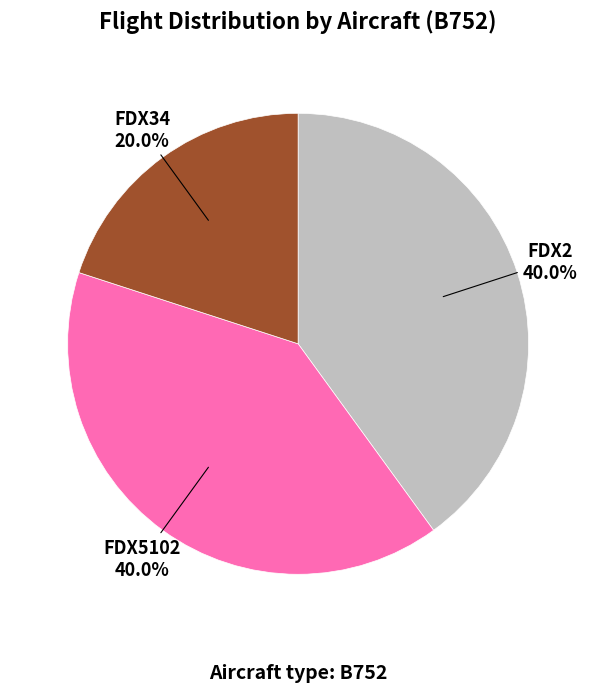

Is it true that FDX34 is 32% of the pie?

False